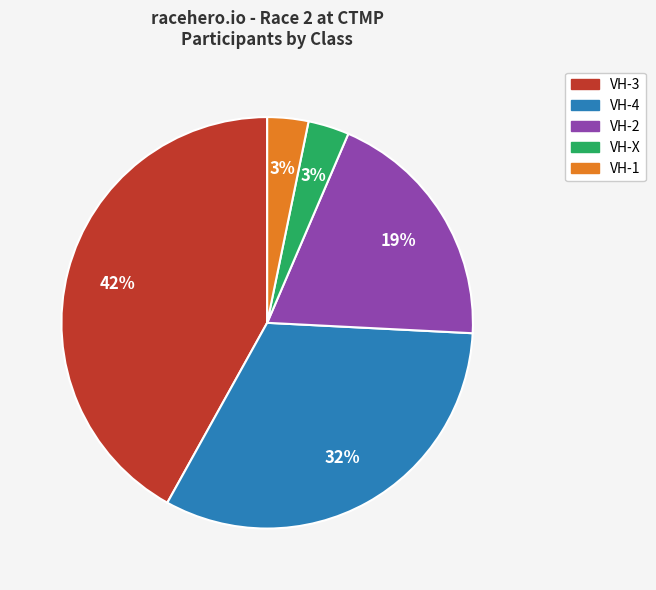

Between VH-4 and VH-3, which is larger?

VH-3